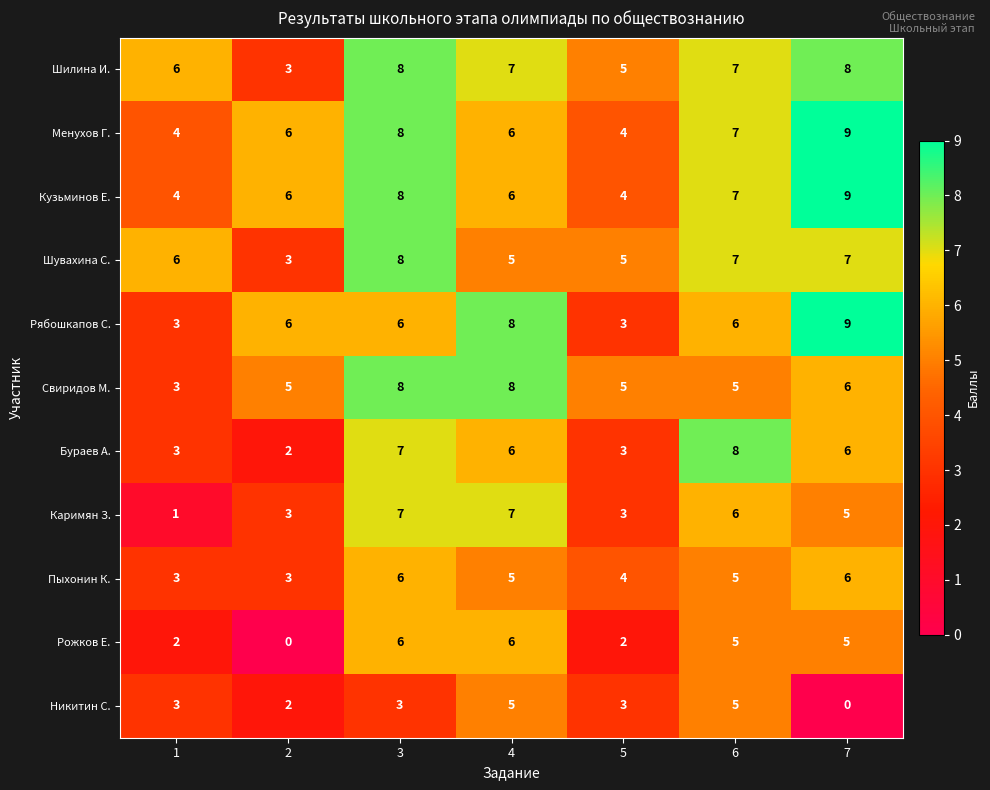

What is the difference between the highest and lowest values at 1?

5